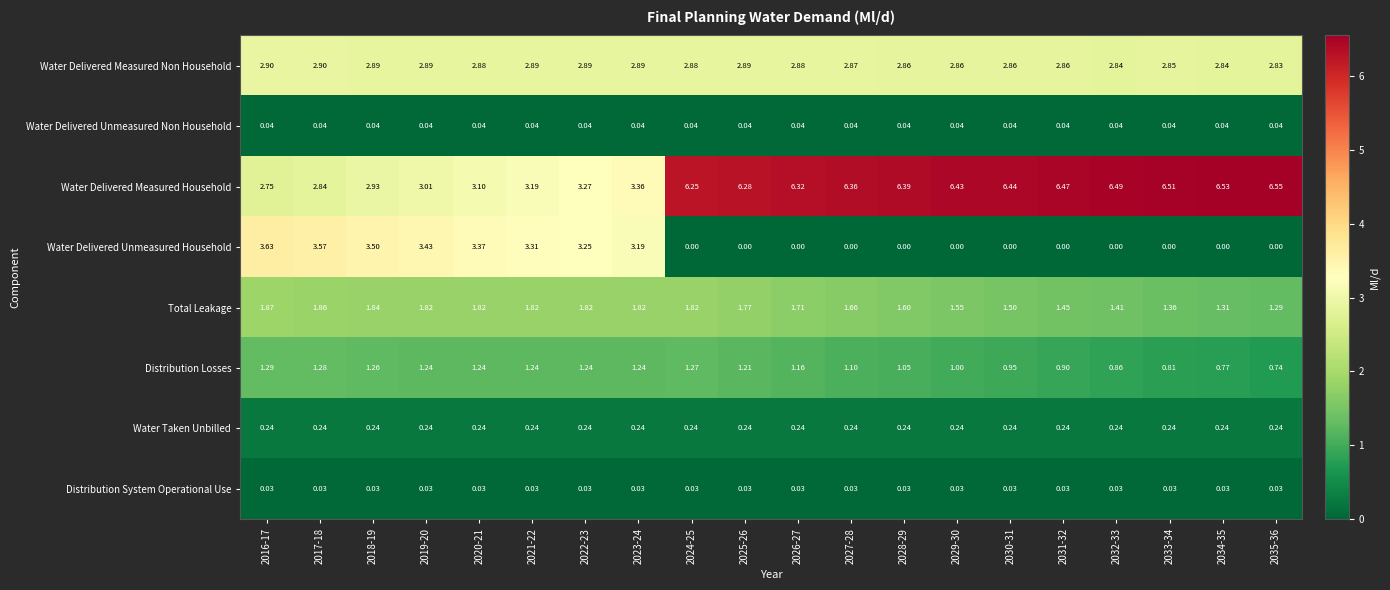

Which series has the largest total across all categories?

Water Delivered Measured Household